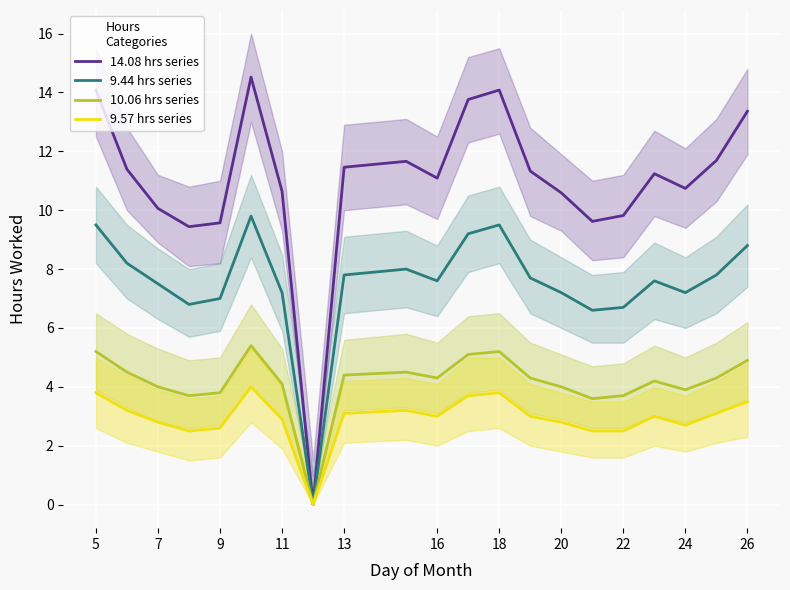

How many interior local valleys does the 9.57 hrs series series have?

4